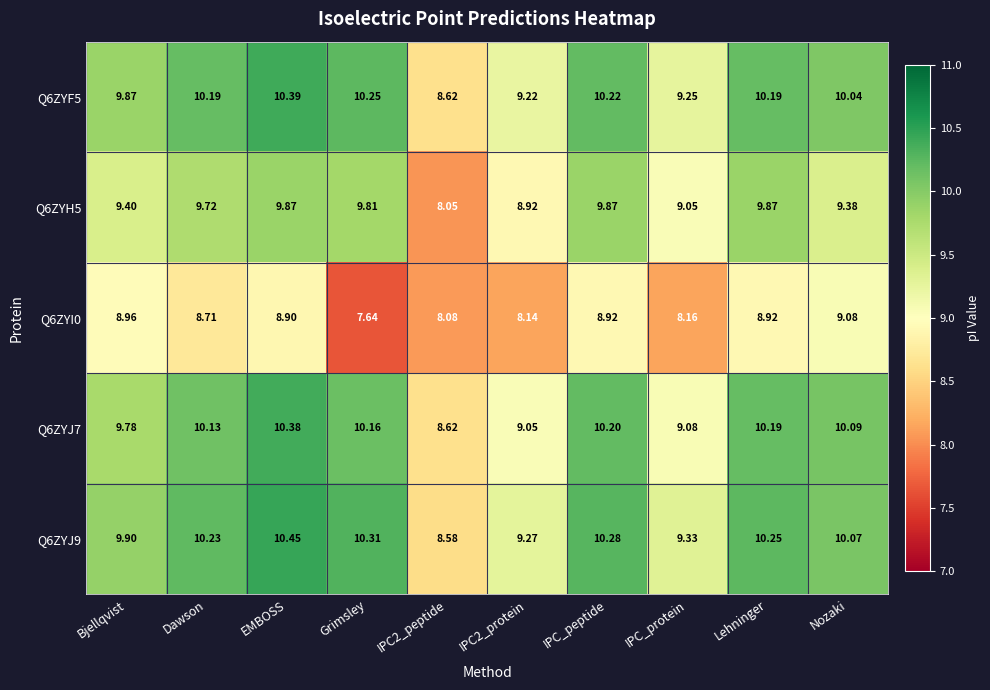

How many values in the Q6ZYJ9 series are below 10?

4